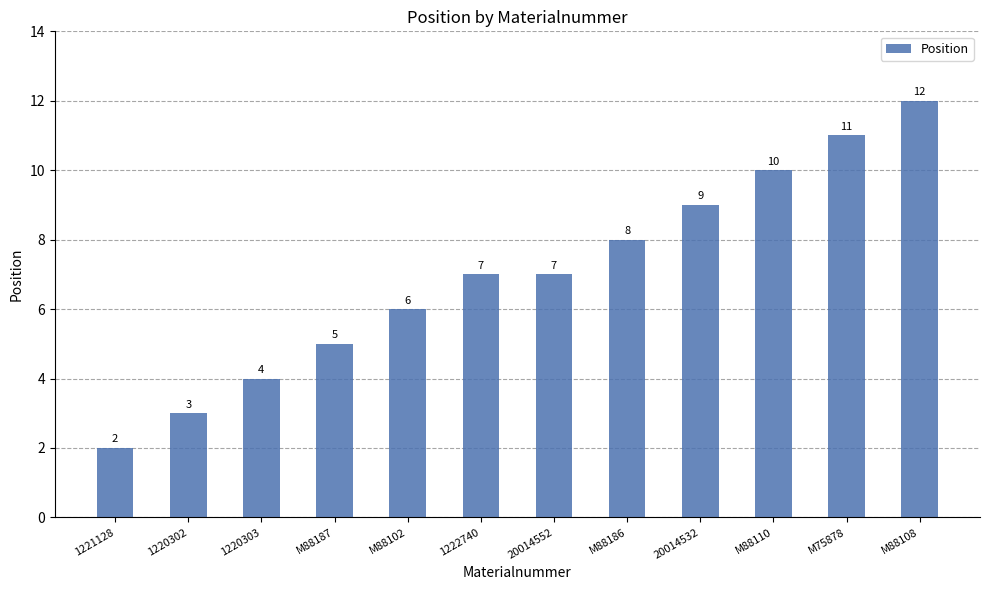

How many categories are shown in the chart?

12